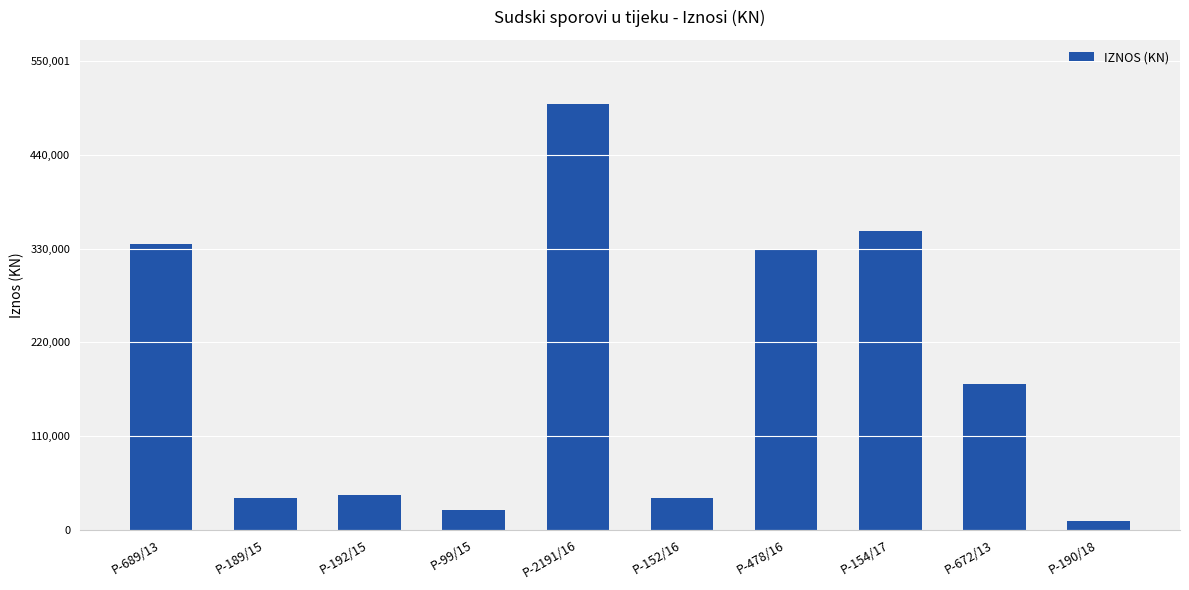

What is the smallest value displayed?

10000.0